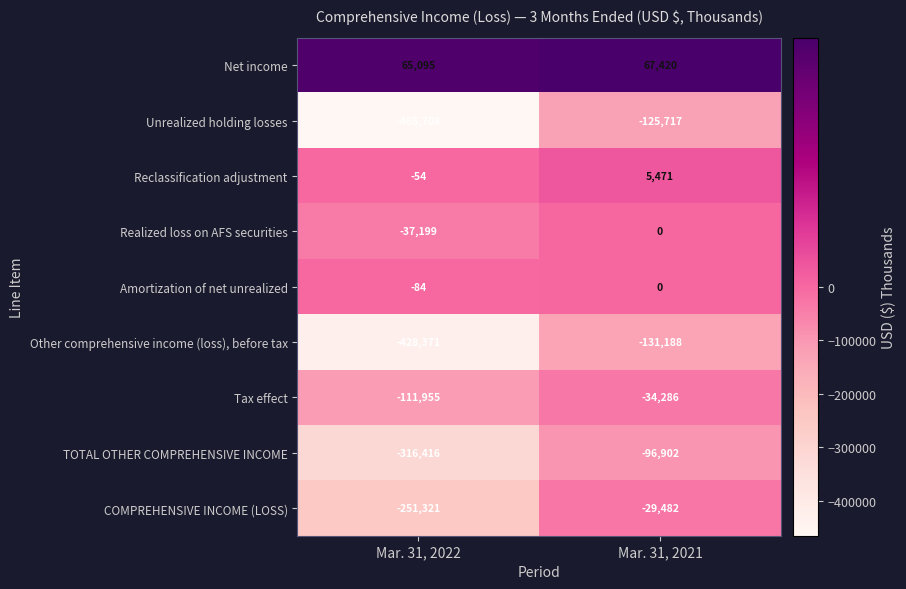

Reading left to right, transcribe all the data shown in this chart.

Net income: Mar. 31, 2022=65095	Mar. 31, 2021=67420
Unrealized holding losses: Mar. 31, 2022=-465708	Mar. 31, 2021=-125717
Reclassification adjustment: Mar. 31, 2022=-54	Mar. 31, 2021=5471
Realized loss on AFS securities: Mar. 31, 2022=-37199	Mar. 31, 2021=0
Amortization of net unrealized: Mar. 31, 2022=-84	Mar. 31, 2021=0
Other comprehensive income (loss), before tax: Mar. 31, 2022=-428371	Mar. 31, 2021=-131188
Tax effect: Mar. 31, 2022=-111955	Mar. 31, 2021=-34286
TOTAL OTHER COMPREHENSIVE INCOME: Mar. 31, 2022=-316416	Mar. 31, 2021=-96902
COMPREHENSIVE INCOME (LOSS): Mar. 31, 2022=-251321	Mar. 31, 2021=-29482